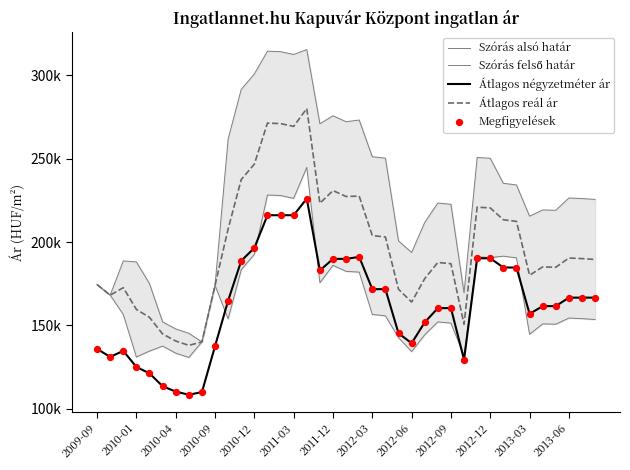

Which series has the largest total across all categories?

Szórás felső határ